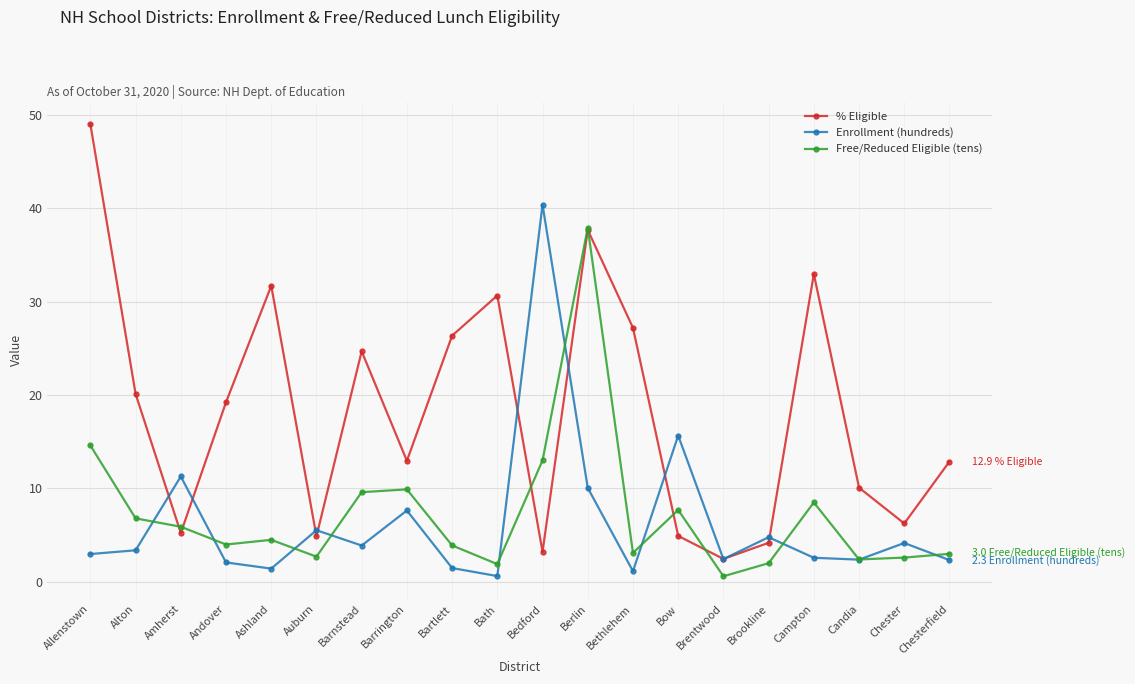

What is the label of the 7th point from the left?

Barnstead